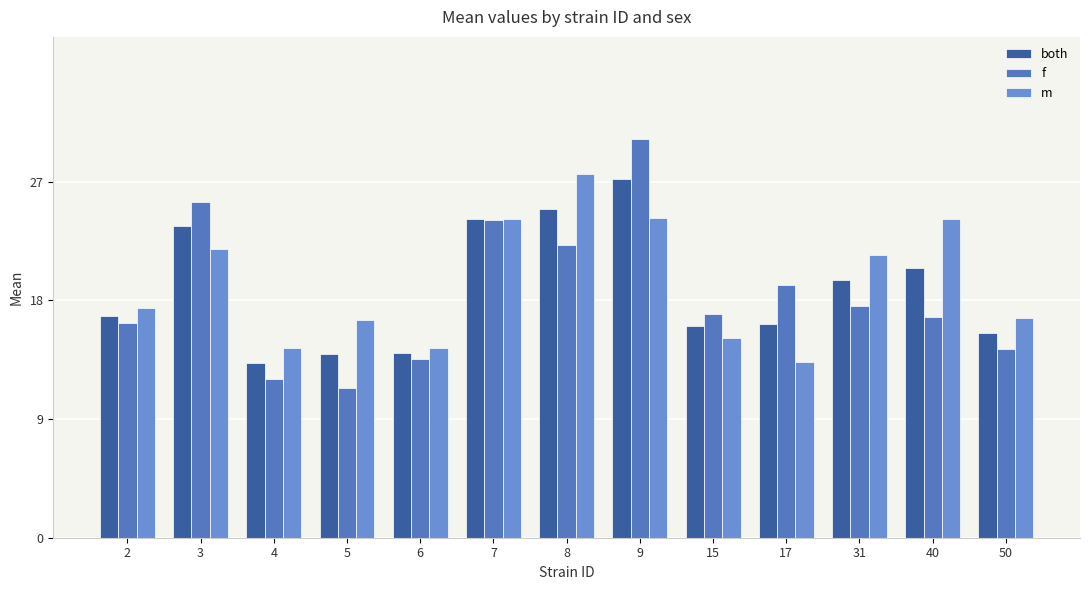

What is the average value of the m series?

19.4